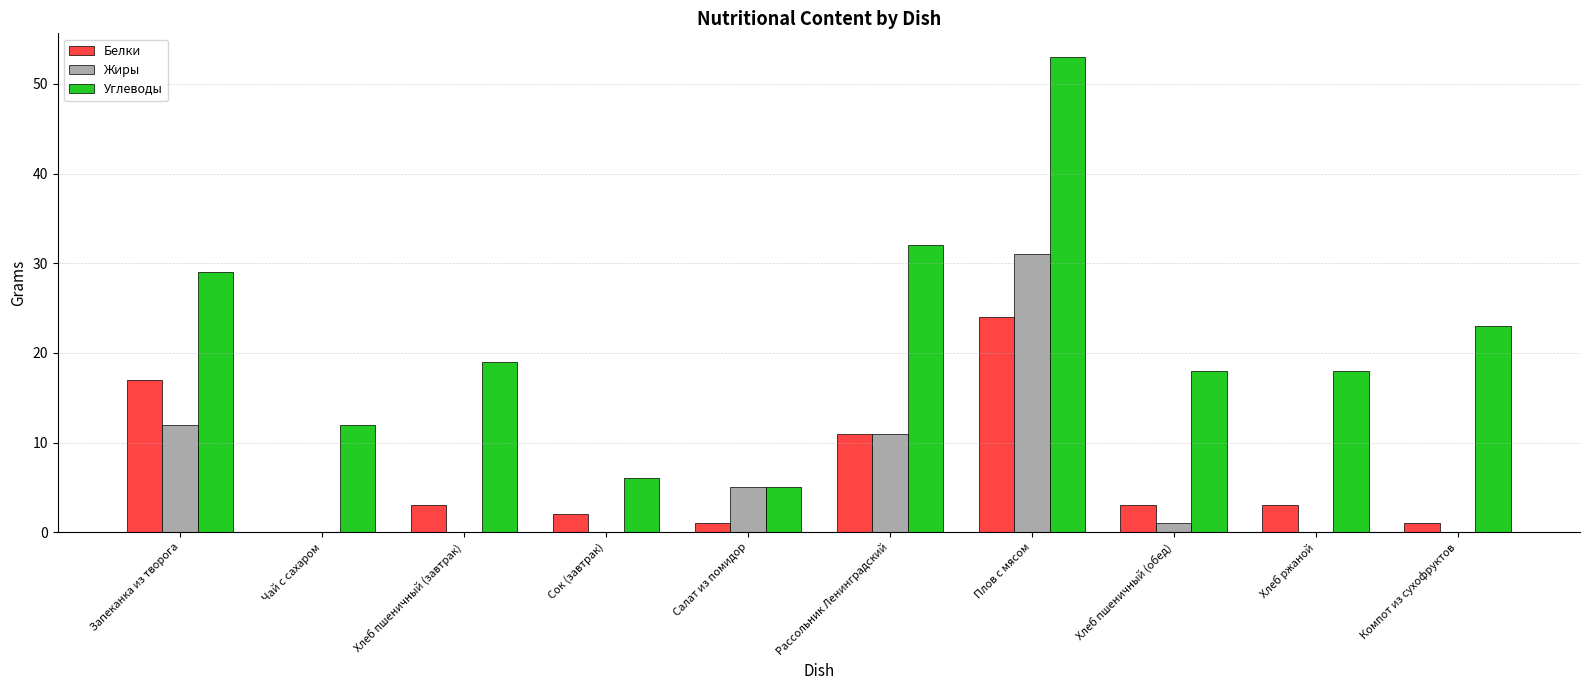

Between Хлеб пшеничный (завтрак) and Салат из помидор, which series saw the biggest shift?

Углеводы